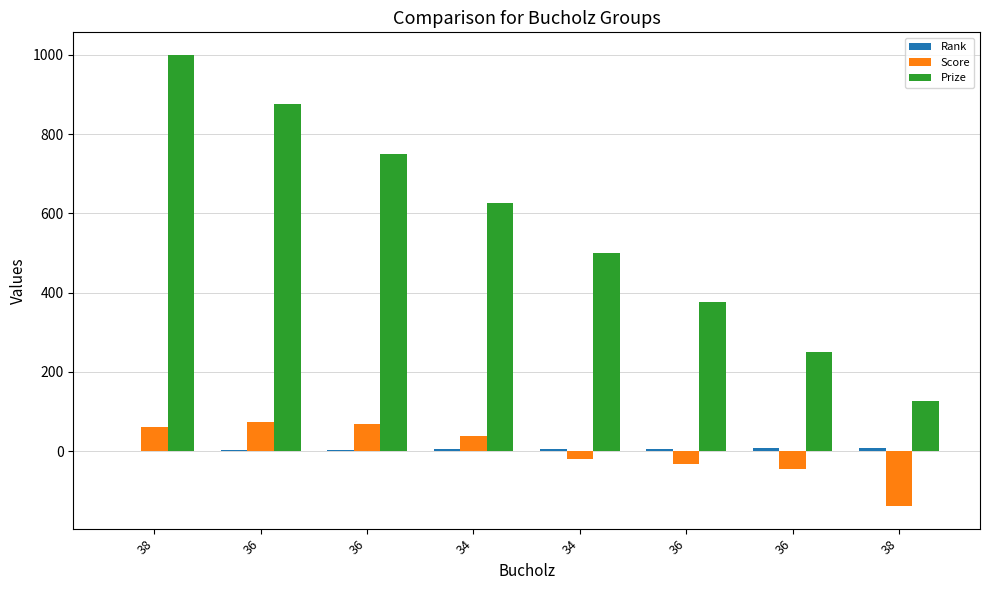

Does the chart contain stacked bars?

No